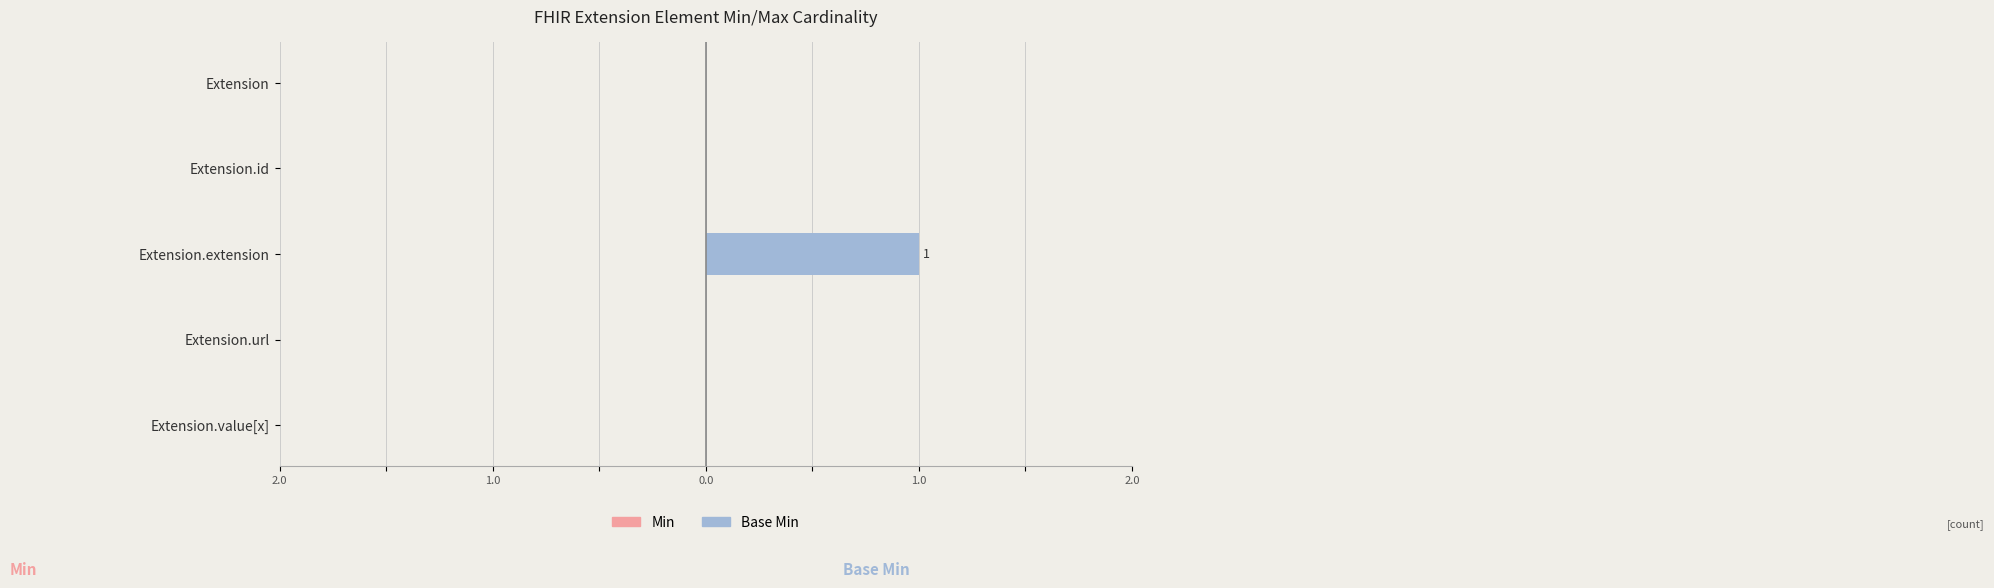

Are the bars horizontal?

Yes